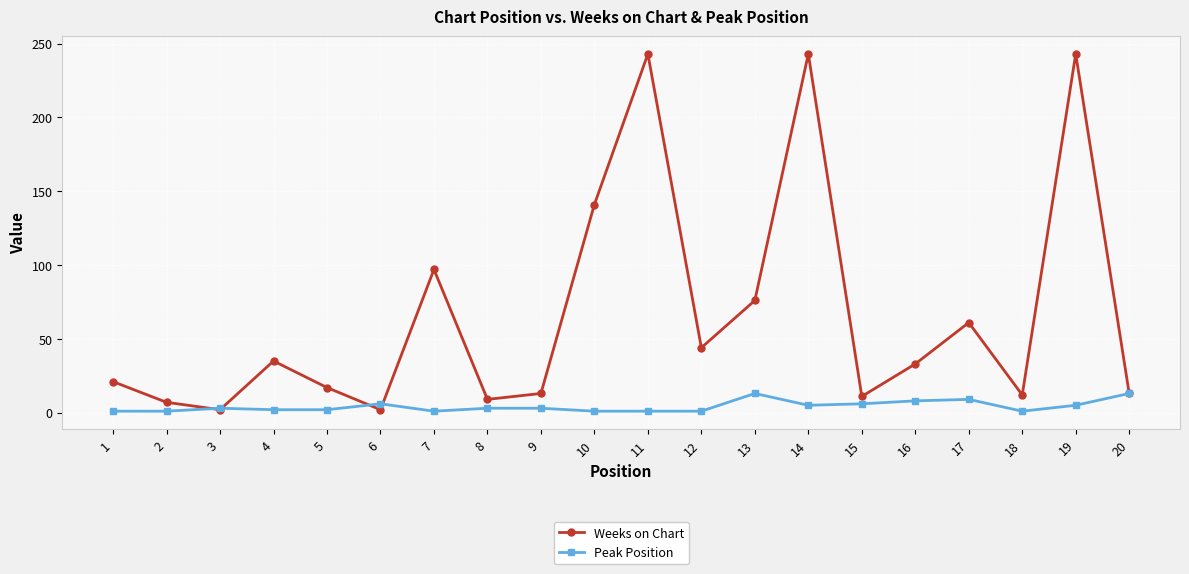

Is it true that Peak Position equals 2 at 4?

True